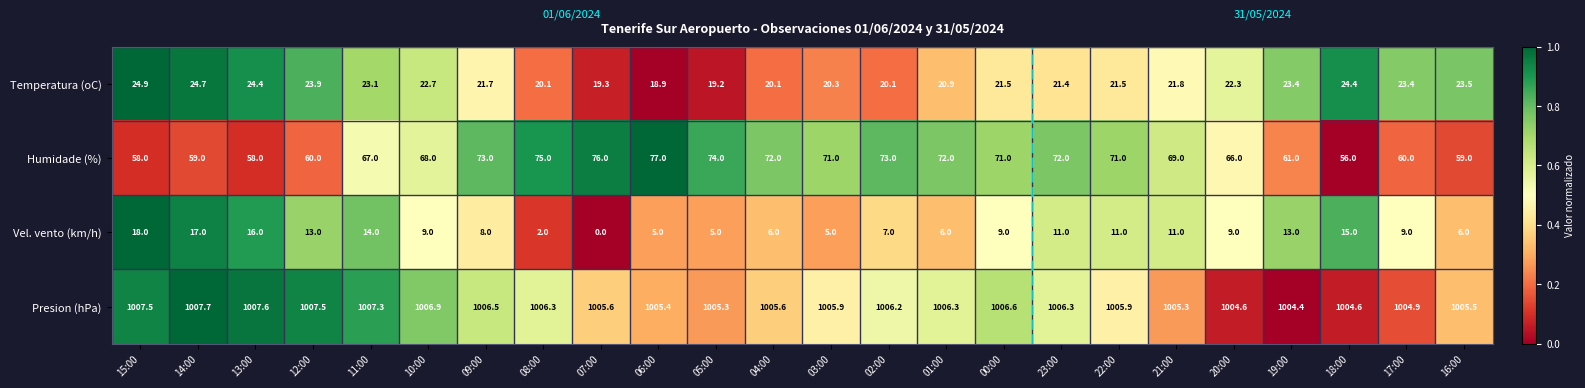

Which series has the widest spread of values?

Humidade (%)